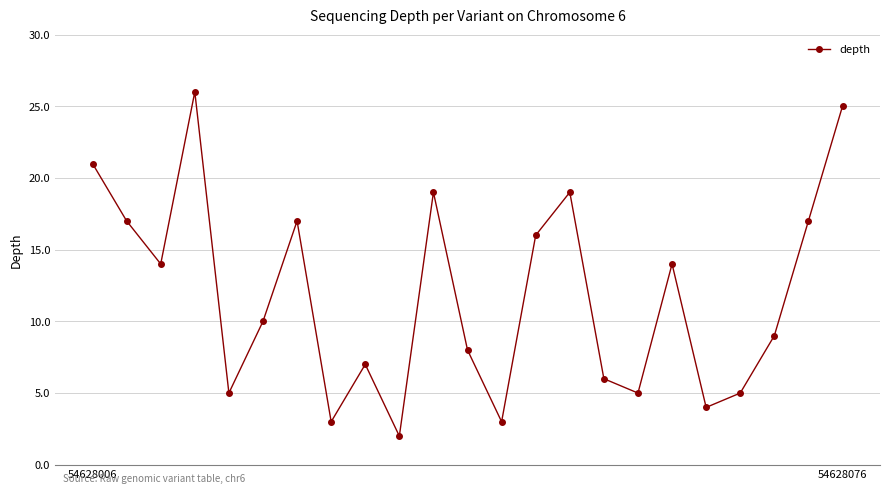

What is the greatest value displayed?

26